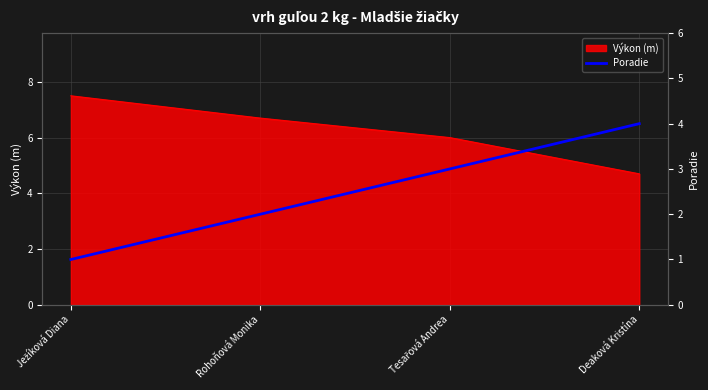

The value of Výkon (m) at Rohoňová Monika is 9.6. True or false?

False